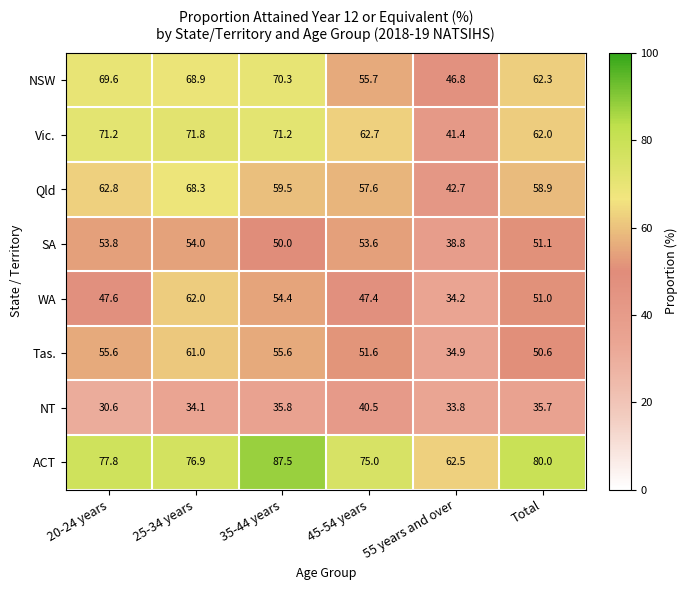

The Vic. series shows 107.8 at 25-34 years. True or false?

False